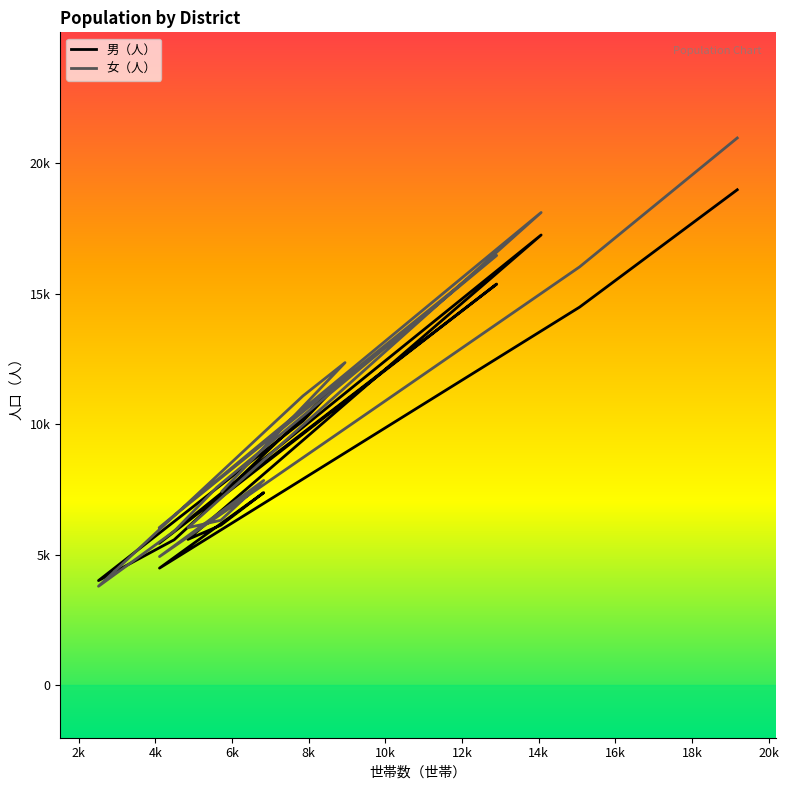

Is the value of 女（人） at 10 greater than the value of 男（人） at 12k?

Yes